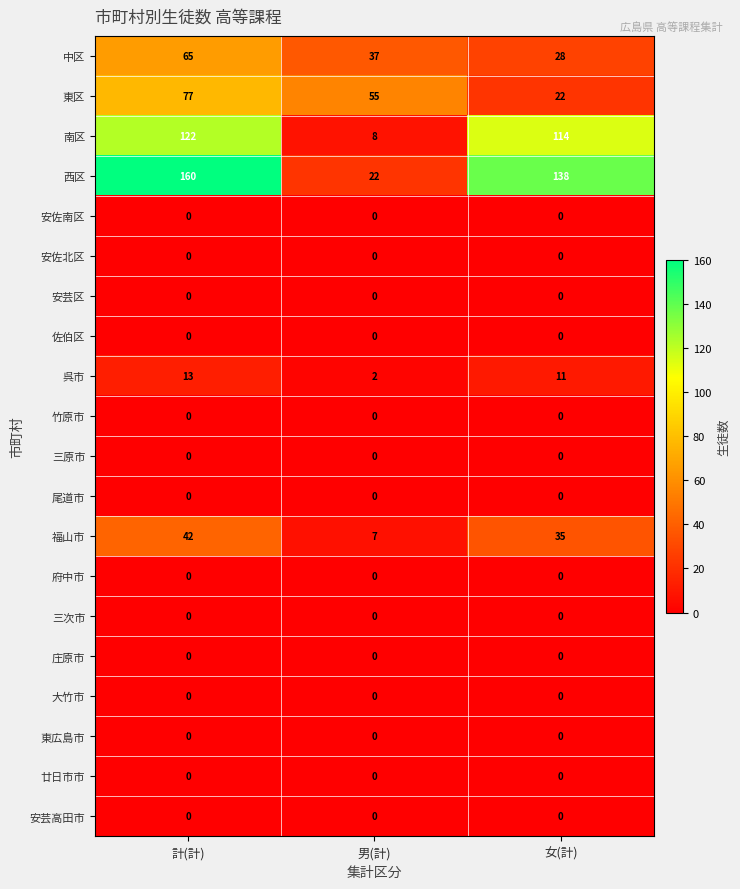

What is the difference between the second highest and minimum values in the 南区 series?

106